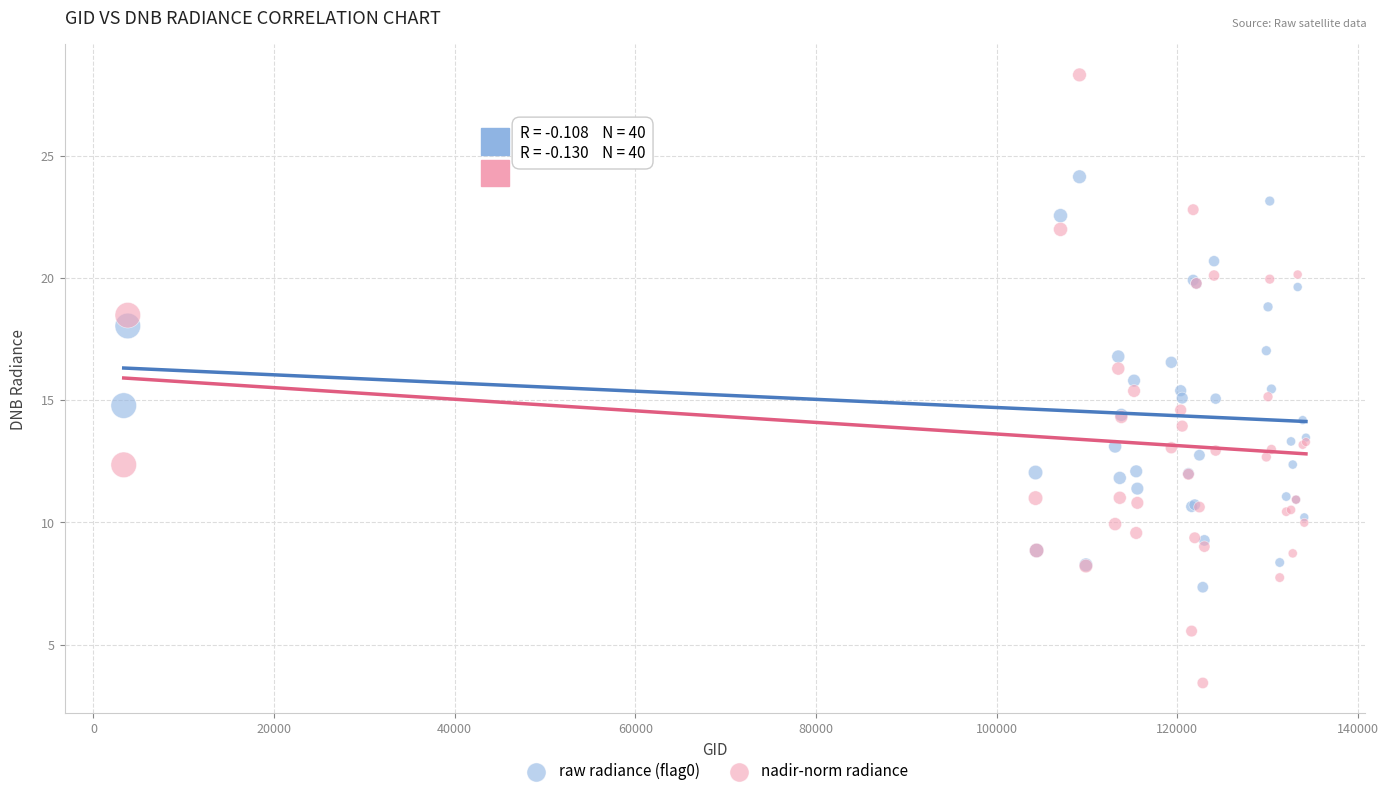

Which series reaches the minimum Y coordinate?

nadir-norm radiance